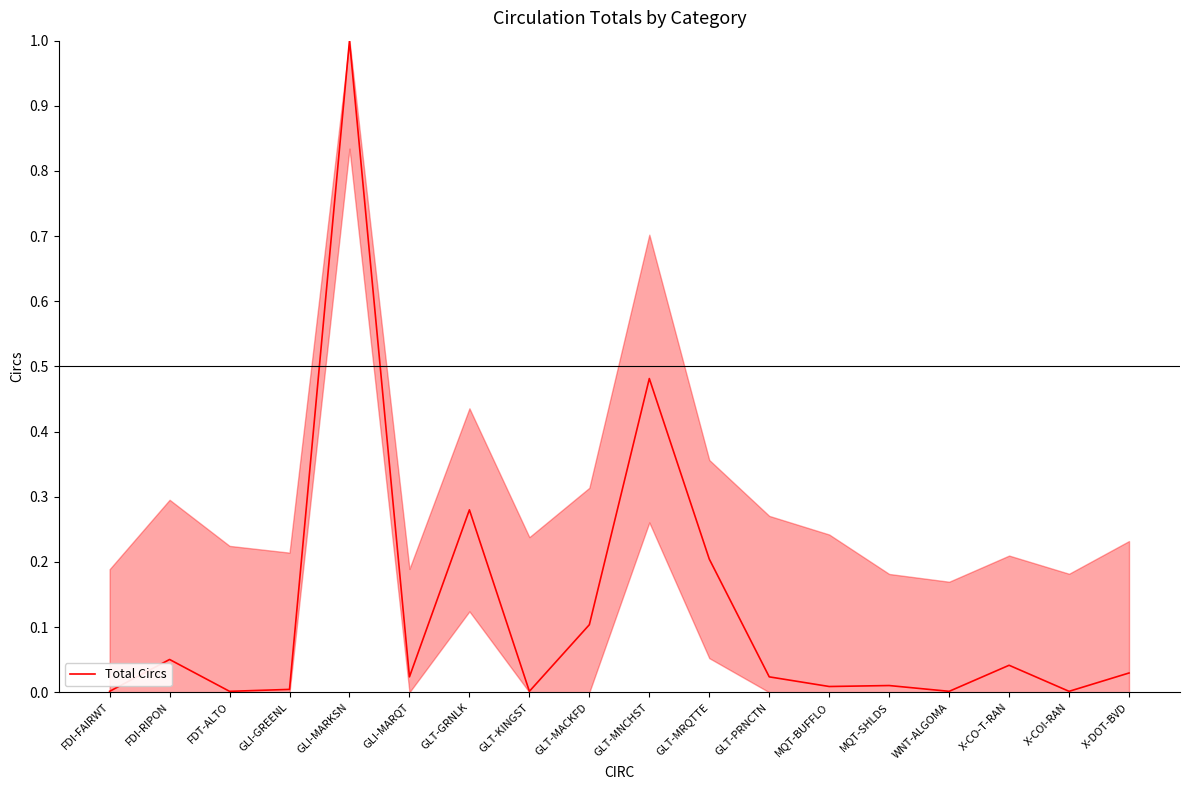

At which category does the chart reach its peak across all series?

GLI-MARKSN